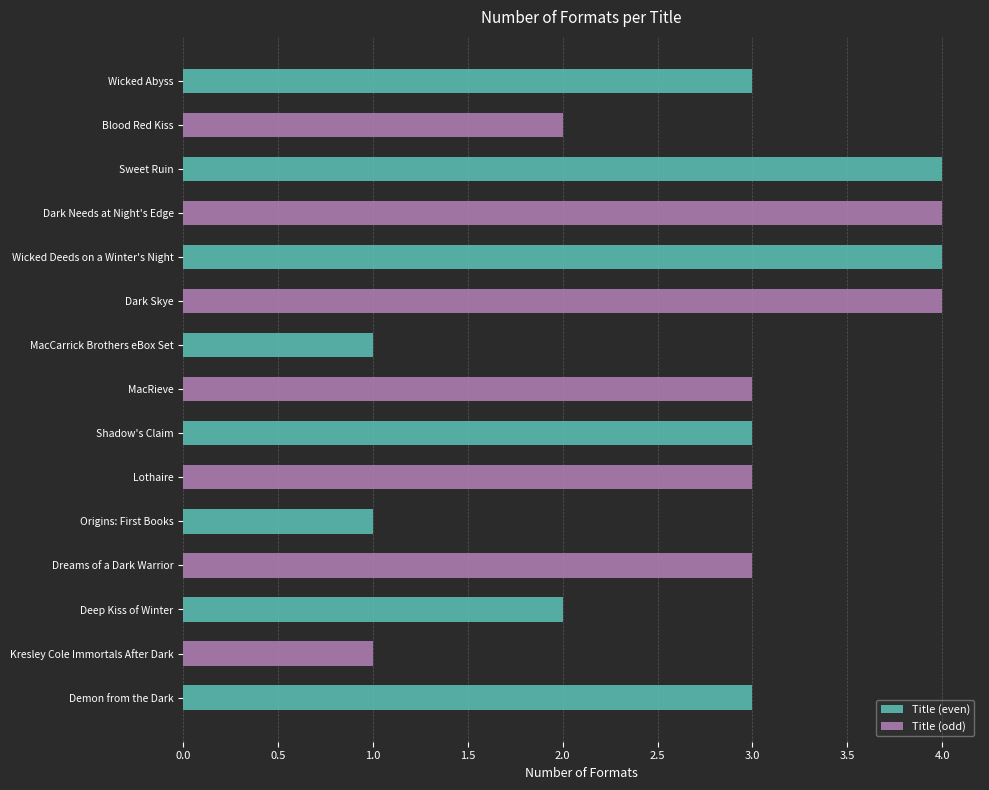

What is the sum of all values?

41